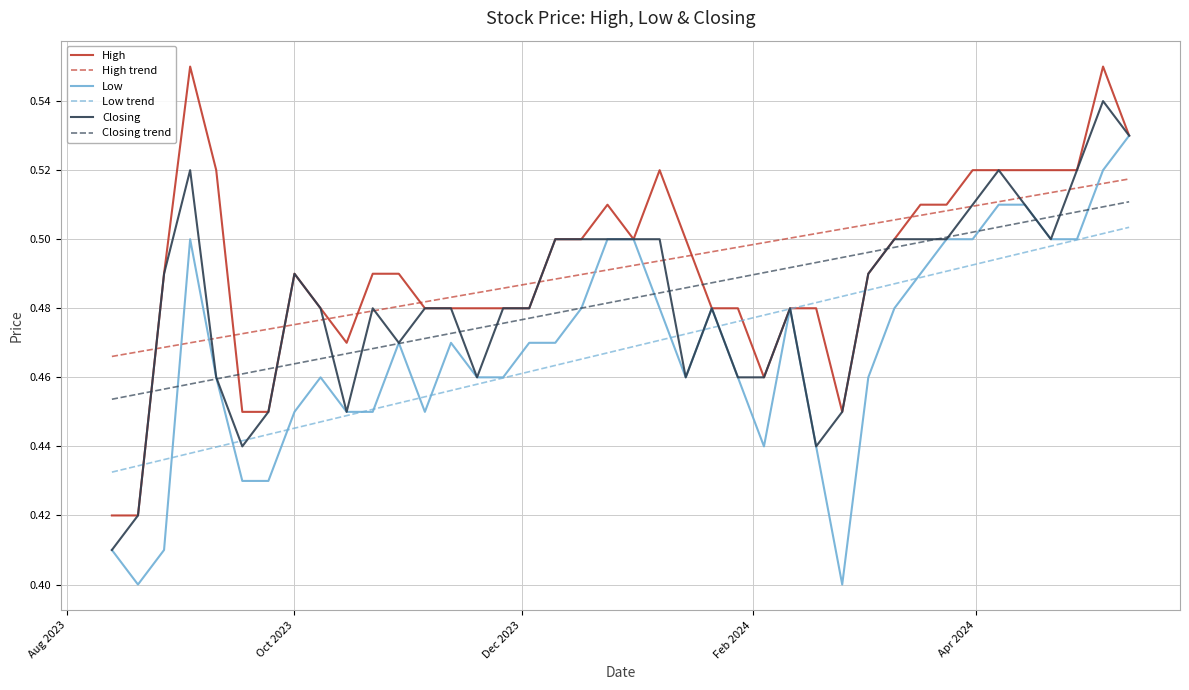

True or false: Low and High trend intersect in this chart.

True